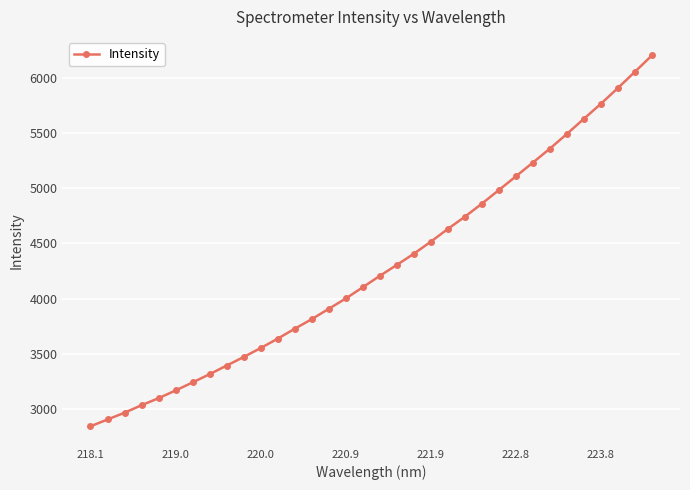

What is the greatest value displayed?

6200.4